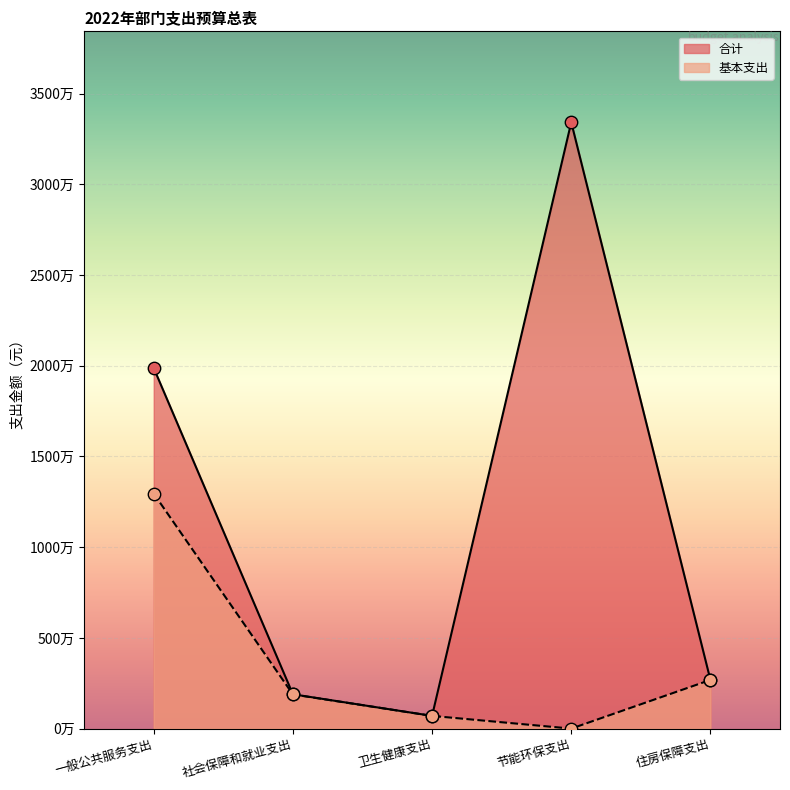

Which series has the largest total across all categories?

合计